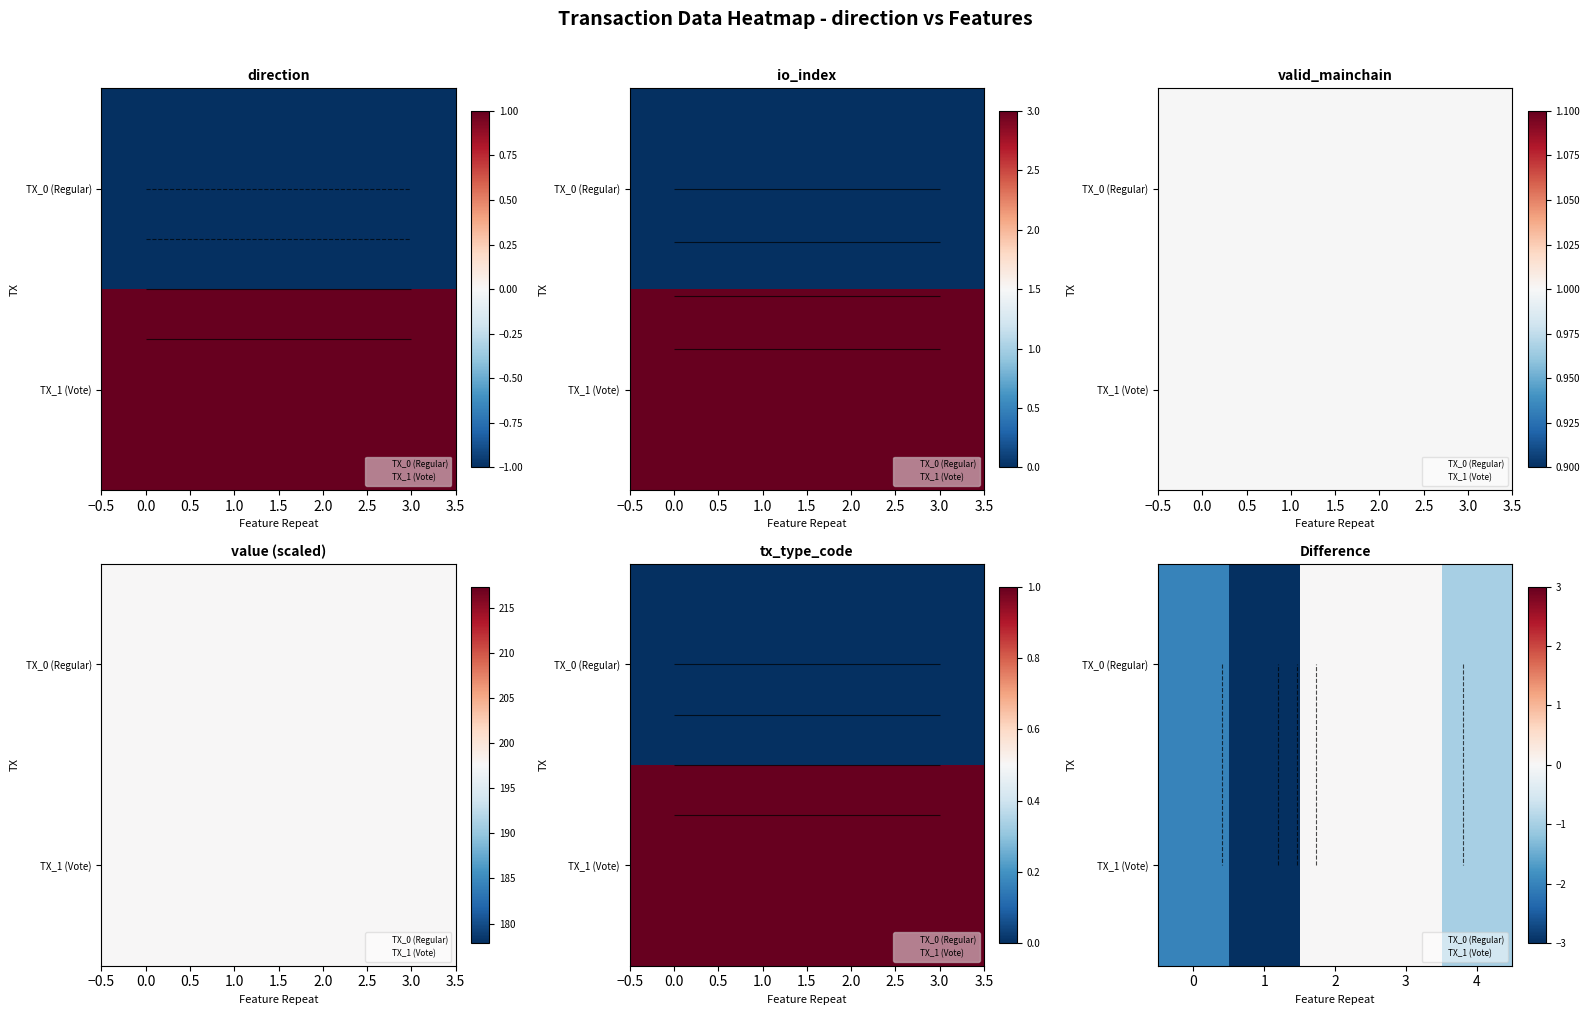

Between 0 and 2, which is larger?

2